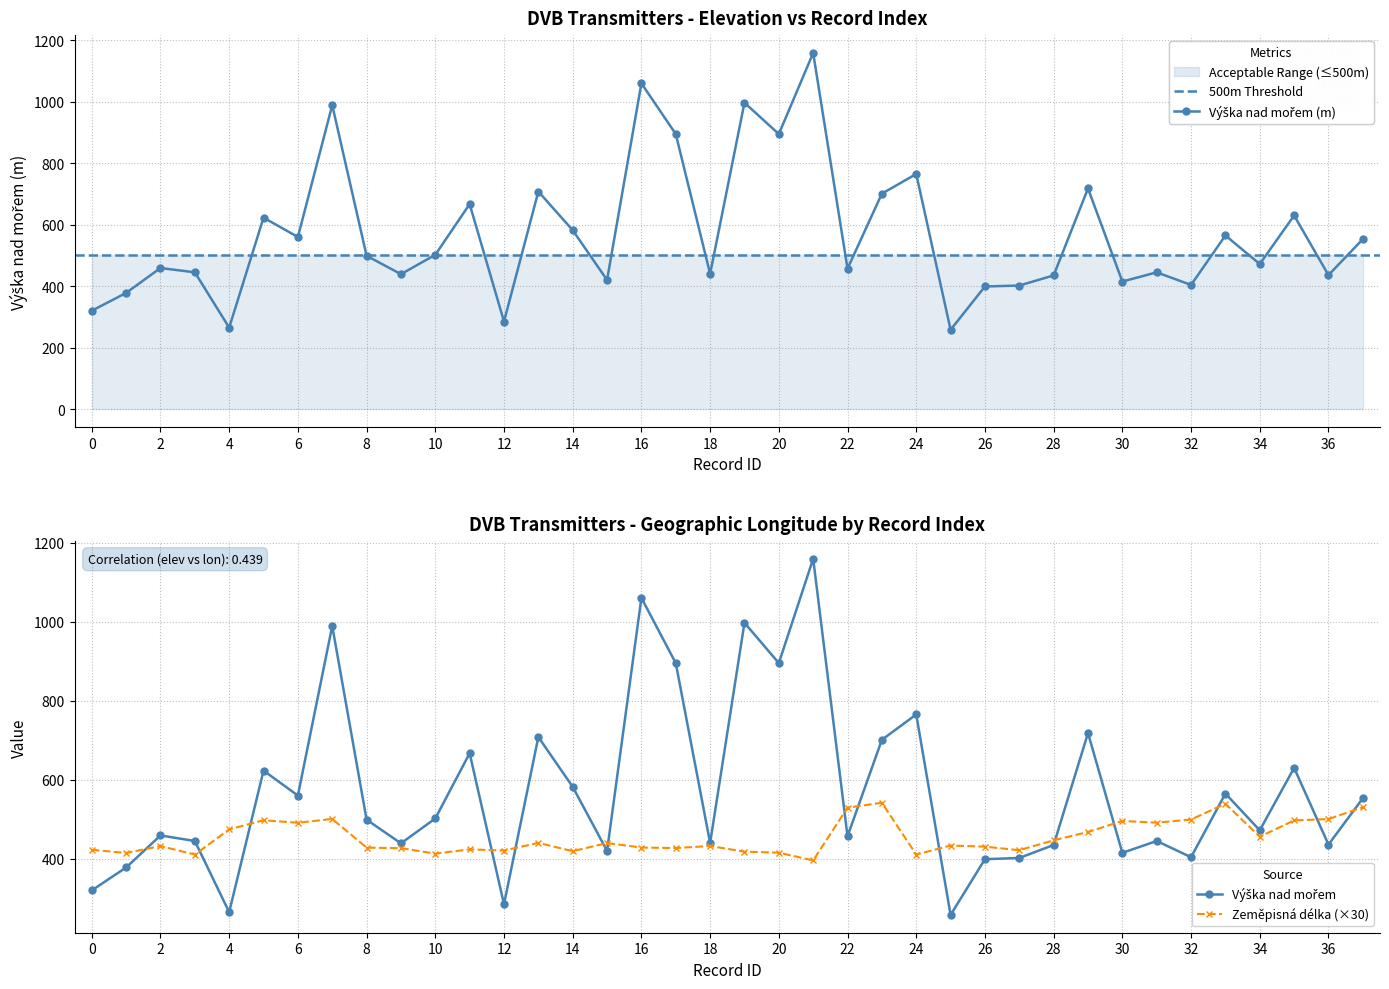

What are all the series names shown in the legend?

Výška nad mořem, Zeměpisná délka